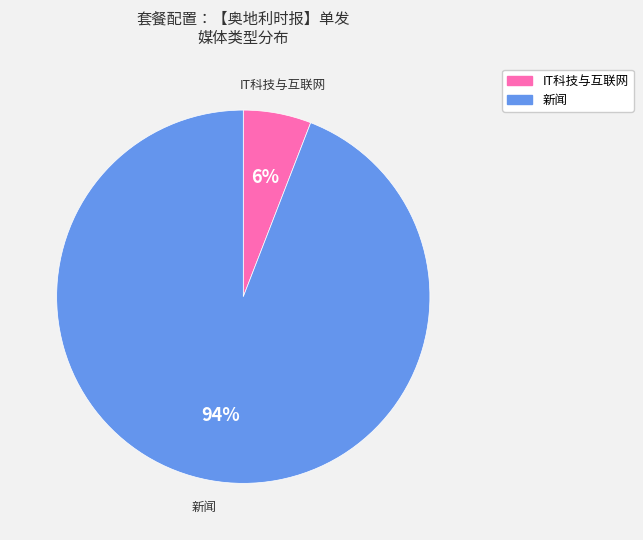

Does 新闻 account for over 50% of the chart?

Yes